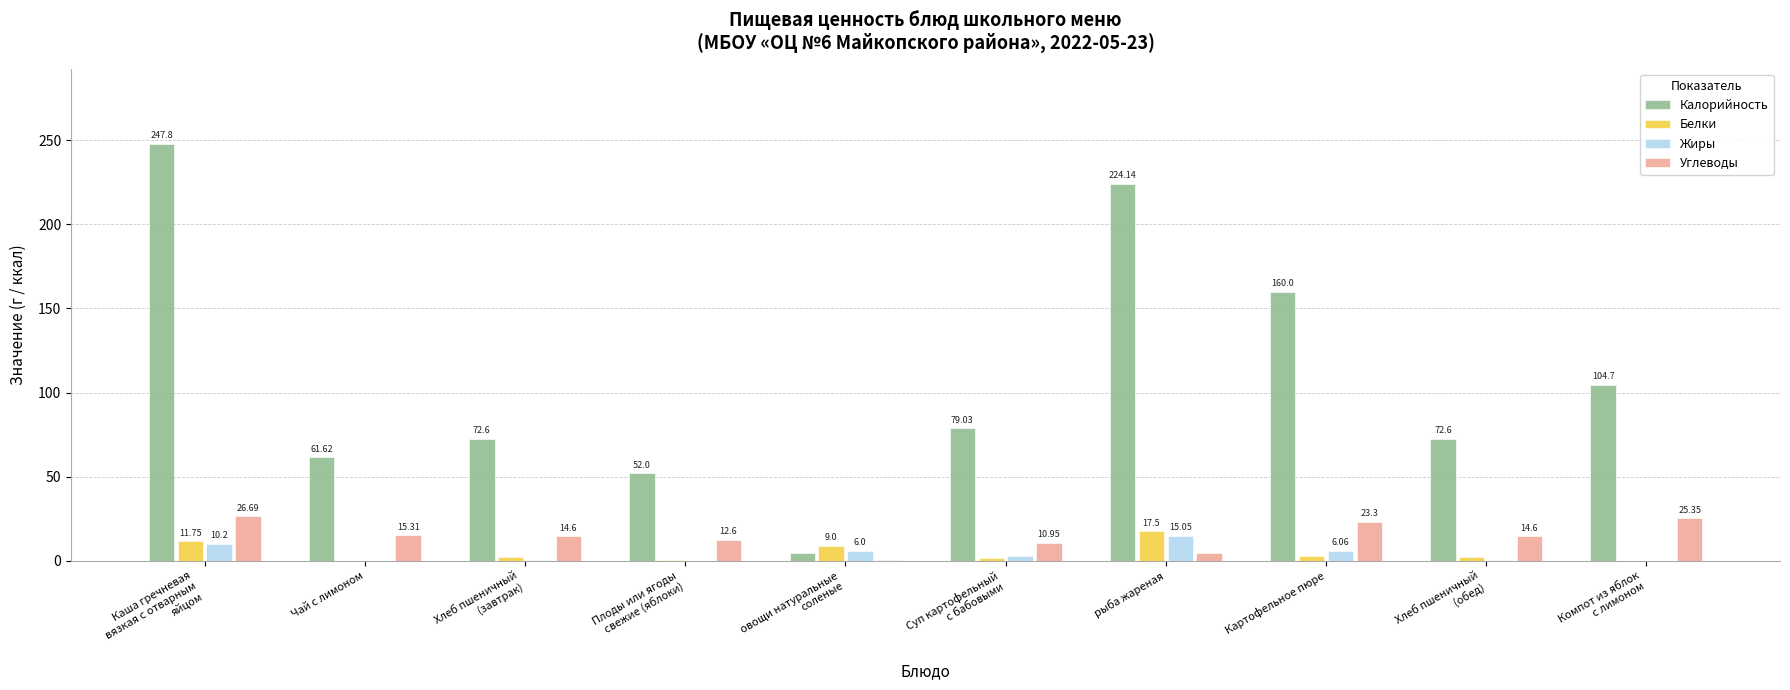

Which category has the highest value across all series?

Каша гречневая
вязкая с отварным
яйцом